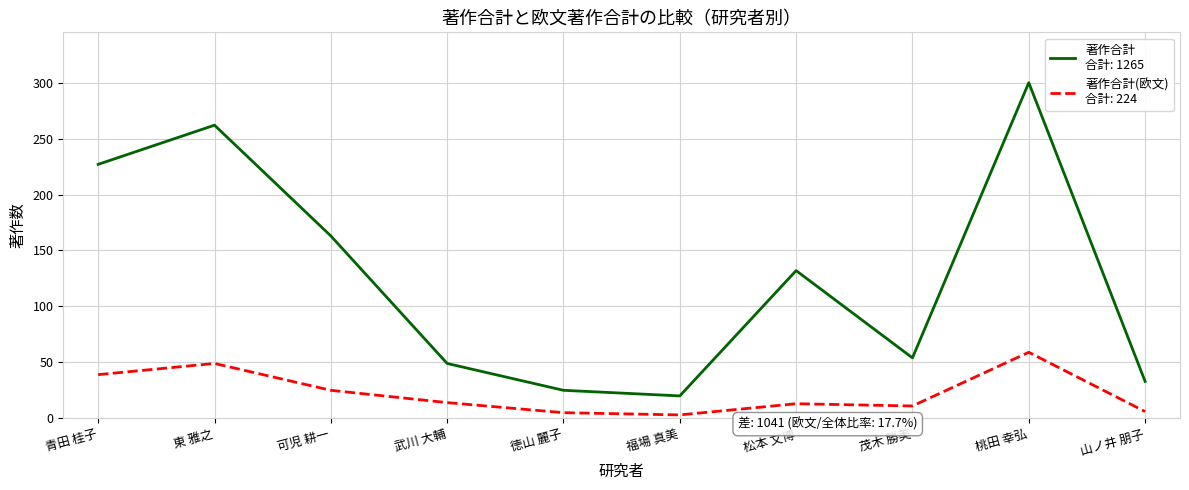

What is the difference between the highest and lowest values at 東 雅之?

213